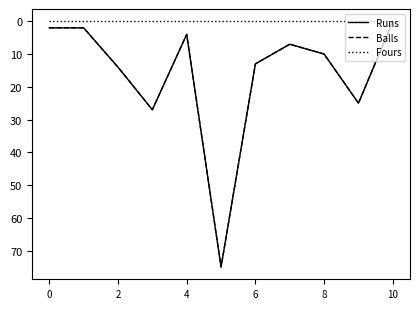

True or false: Balls and Fours cross at least once.

False